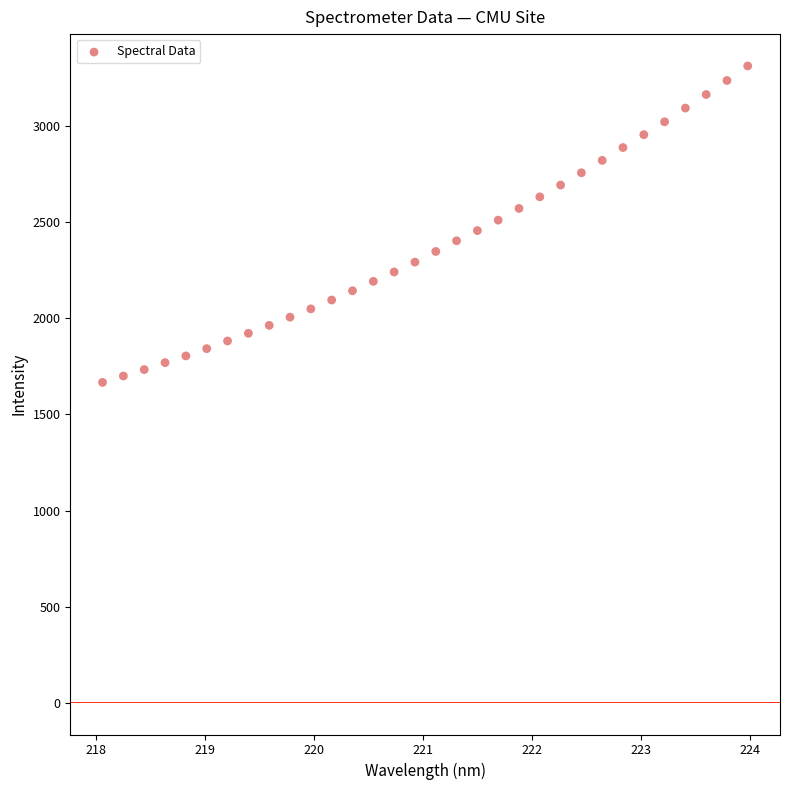

What is the range of X values (max minus min)?

5.9